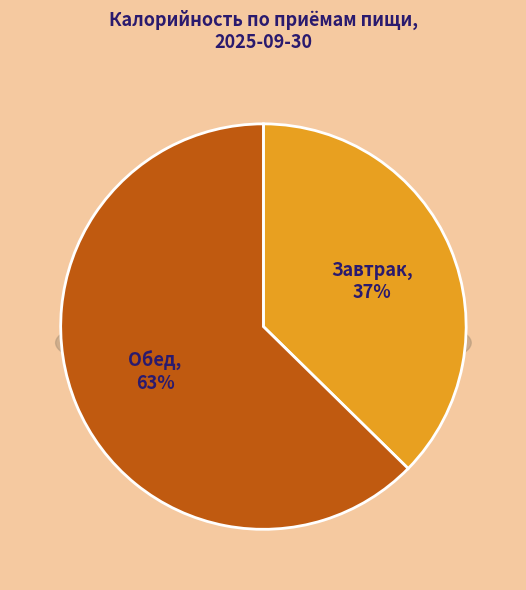

Is it true that Обед is 53% of the pie?

False